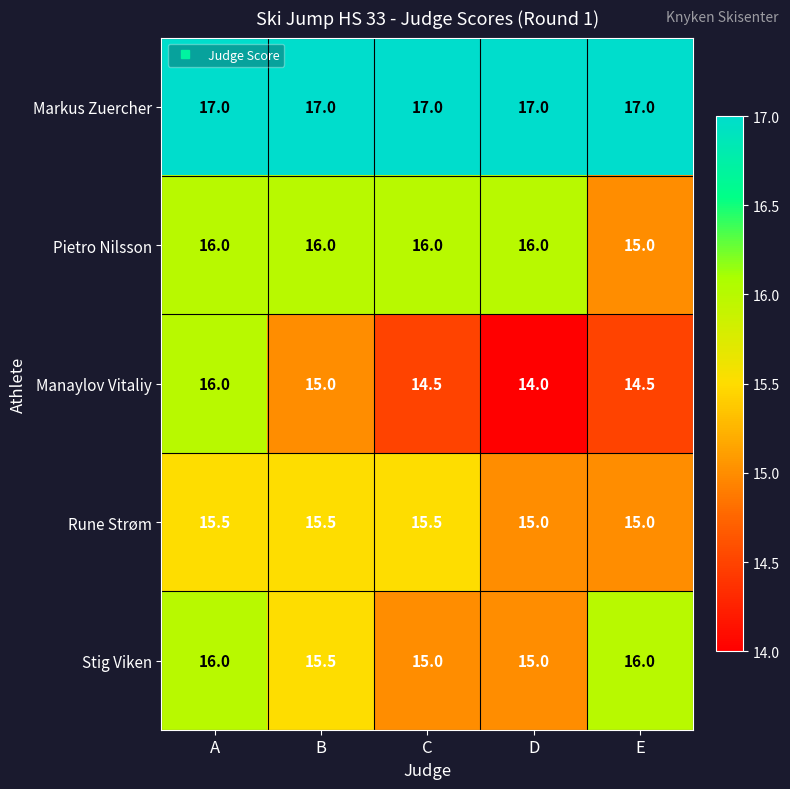

The value of Manaylov Vitaliy at A is 8.8. True or false?

False